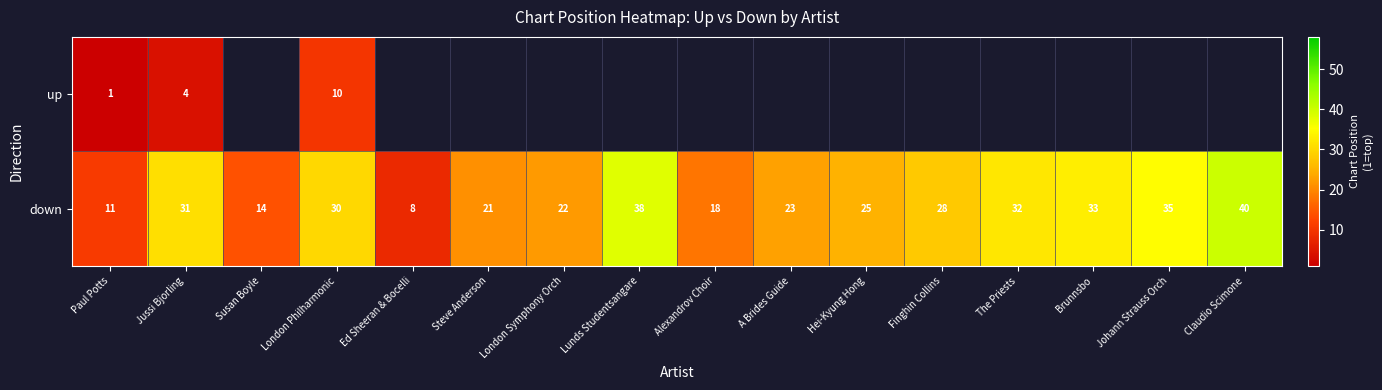

Is it true that down equals 9 at London Symphony Orch?

False